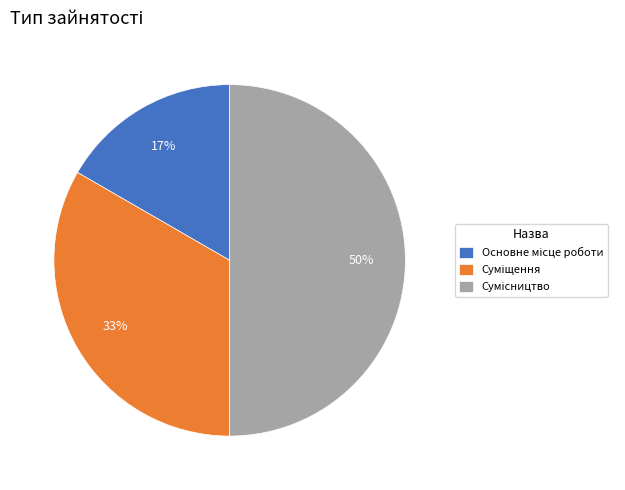

To the nearest percent, what is the average slice percentage?

33%